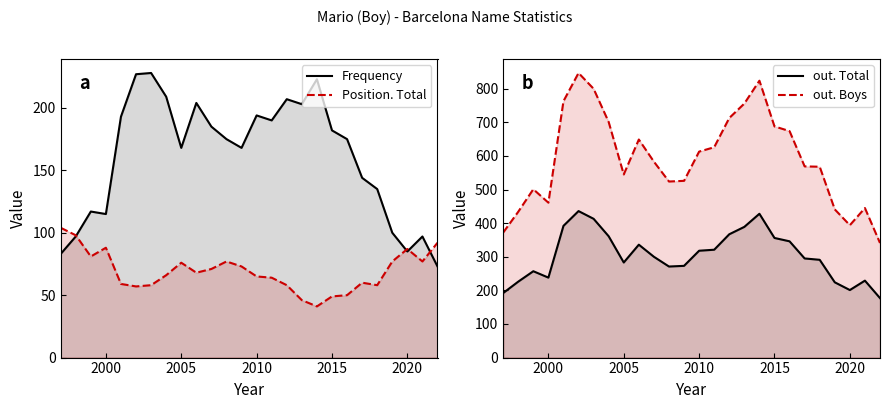

True or false: out. Boys and out. Total intersect in this chart.

False